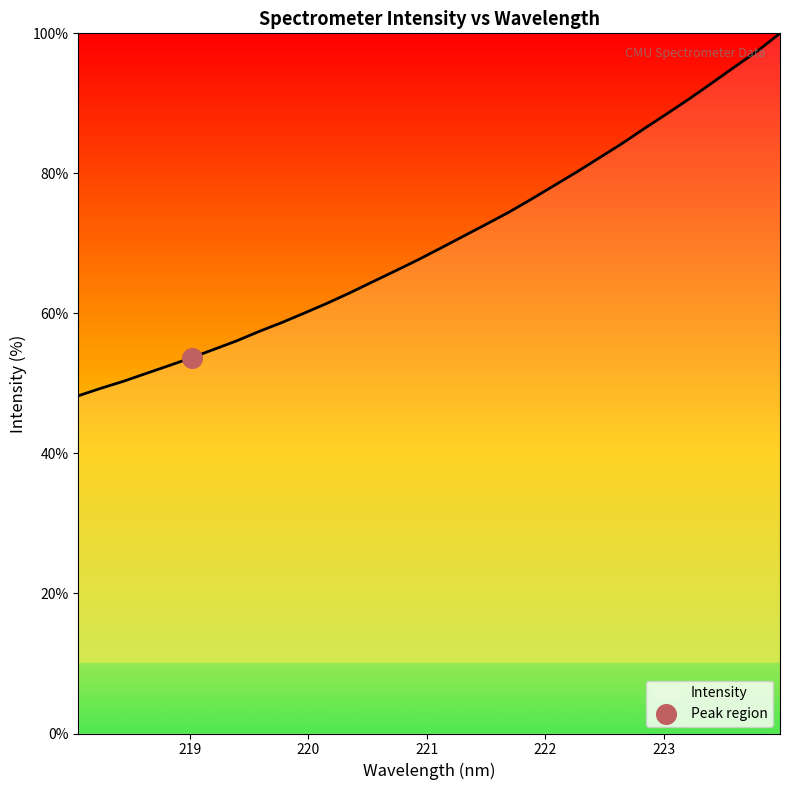

What is the difference between the maximum and minimum values?

51.8